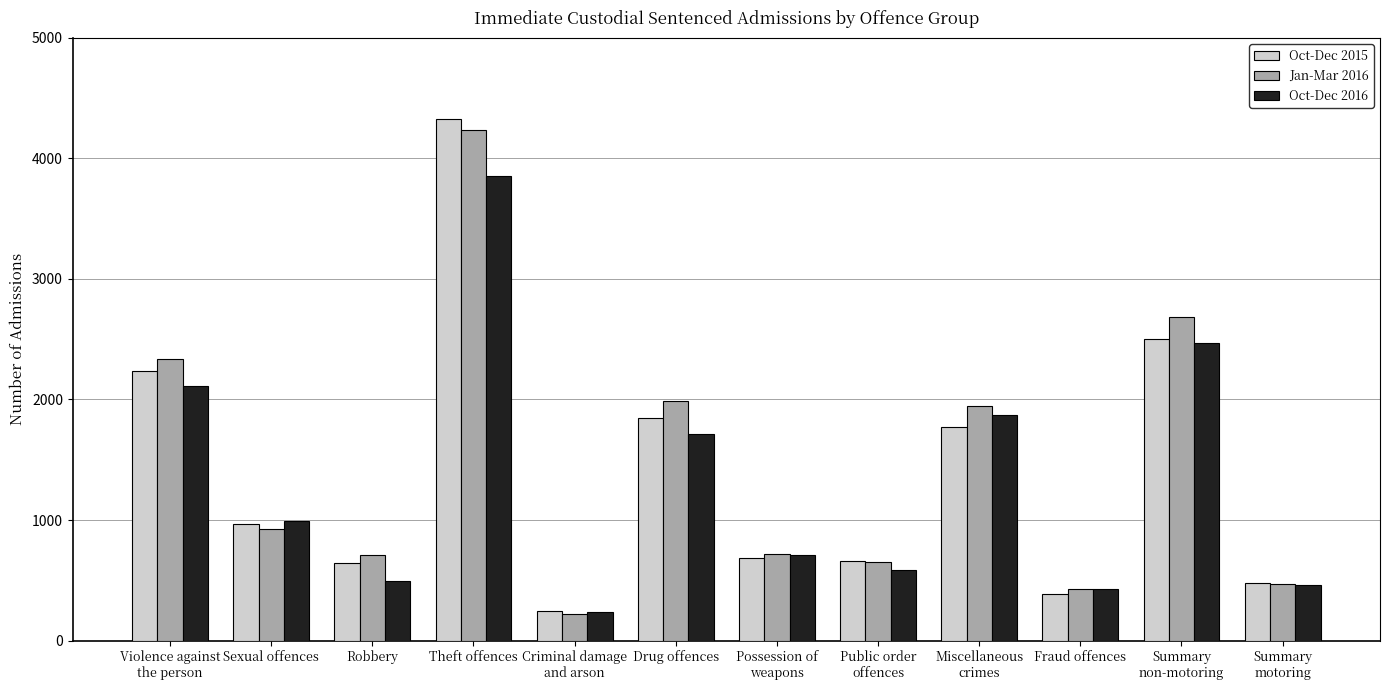

At which category does the chart reach its minimum across all series?

Criminal damage
and arson